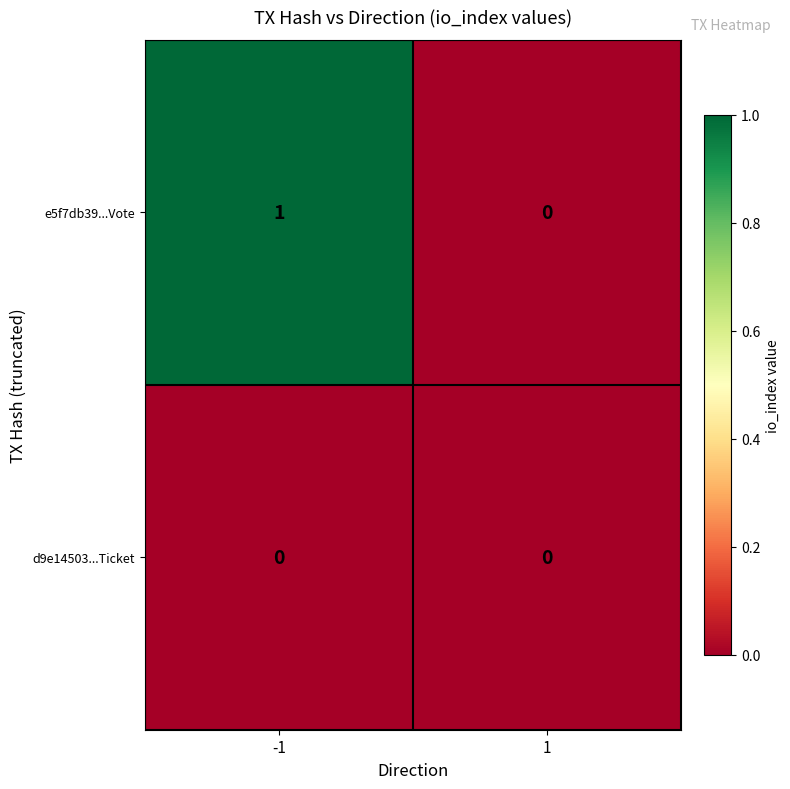

Reading left to right, transcribe all the data shown in this chart.

e5f7db39...Vote: -1=1	1=0
d9e14503...Ticket: -1=0	1=0